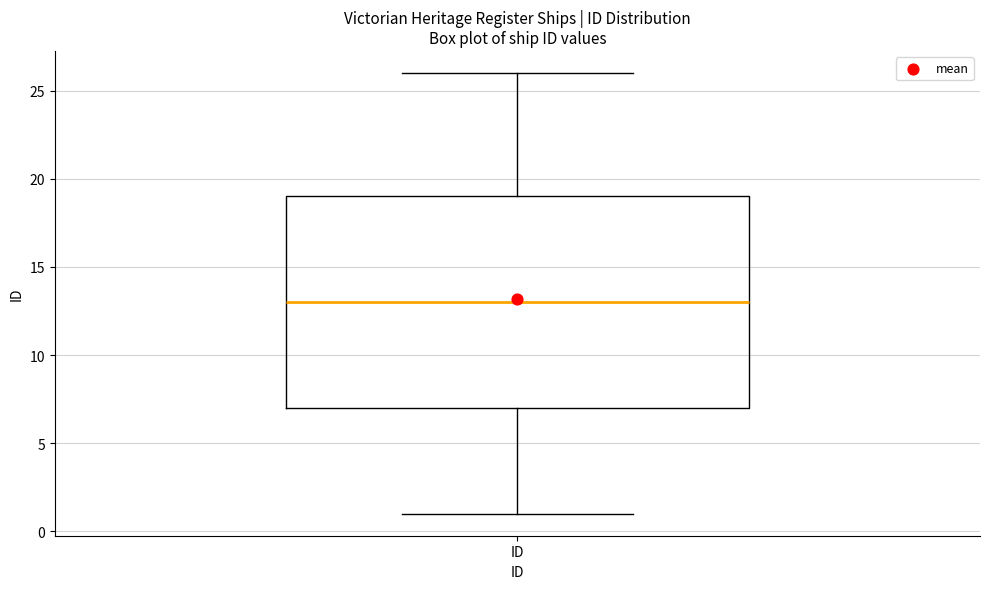

Read this box plot against the y-axis: the position of the median line, the range covered by the box, and the ends of both whiskers. The values are not printed on the chart, so give them approximately, as read against the axis.

median 13, box 7 to 19, whiskers 1 to 26